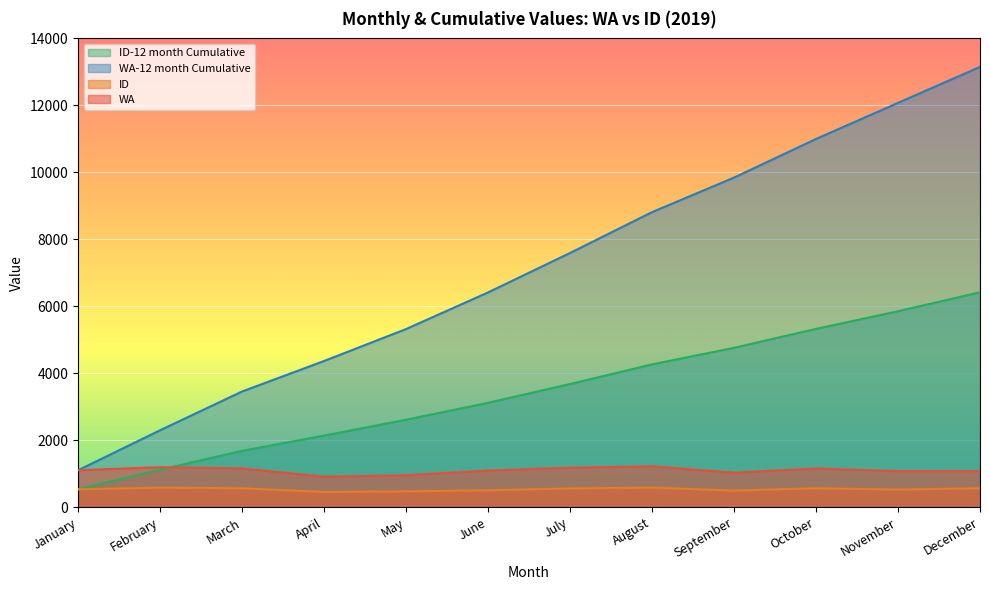

Which category has the highest value across all series?

December